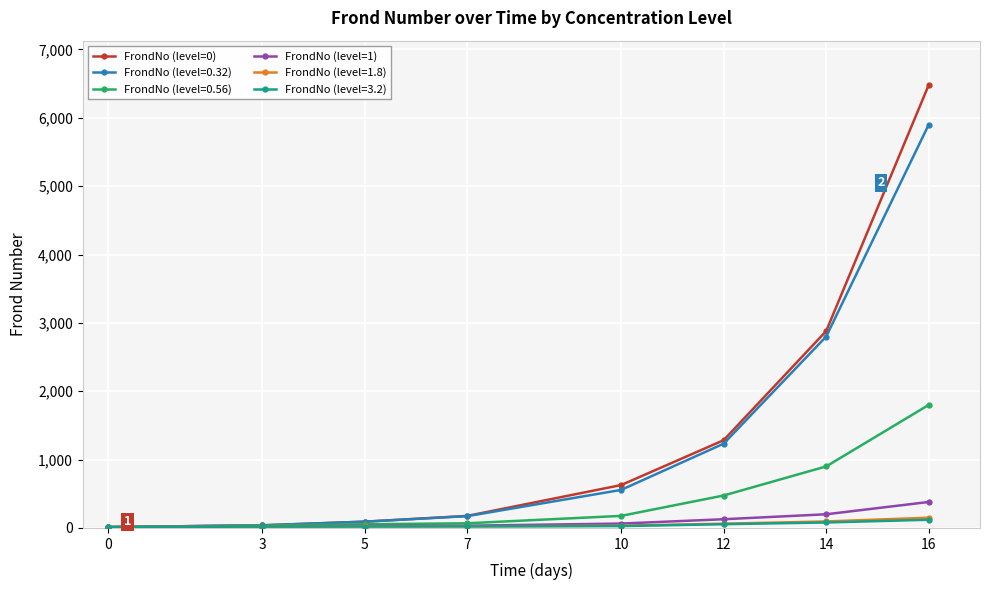

Which series has the largest range (max minus min)?

FrondNo (level=0)